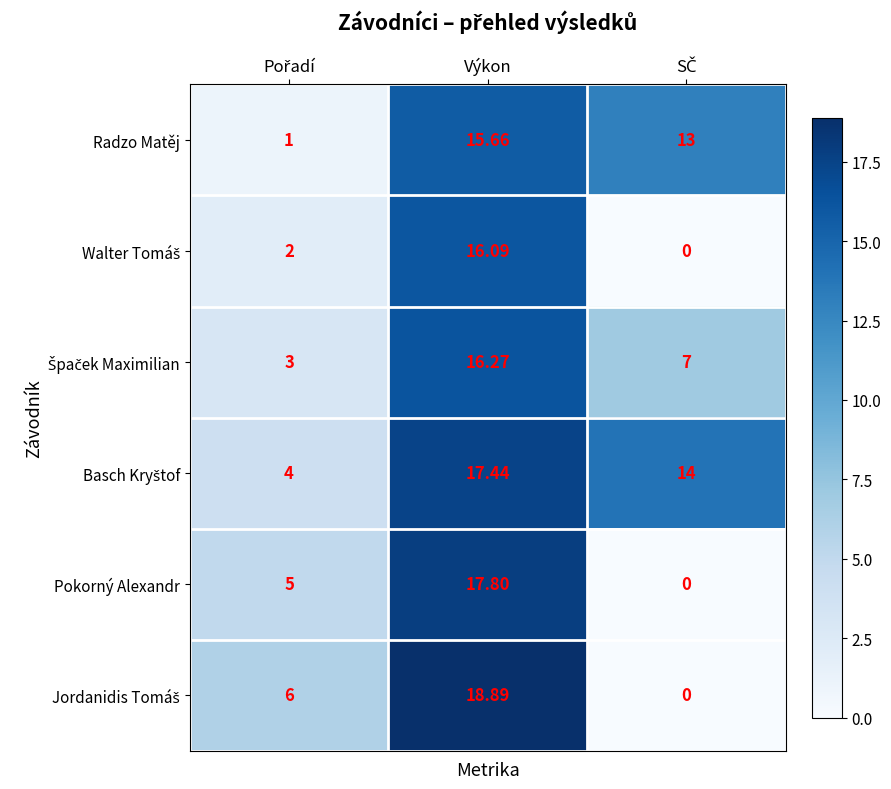

What is the difference between the highest and lowest values at Výkon?

3.2